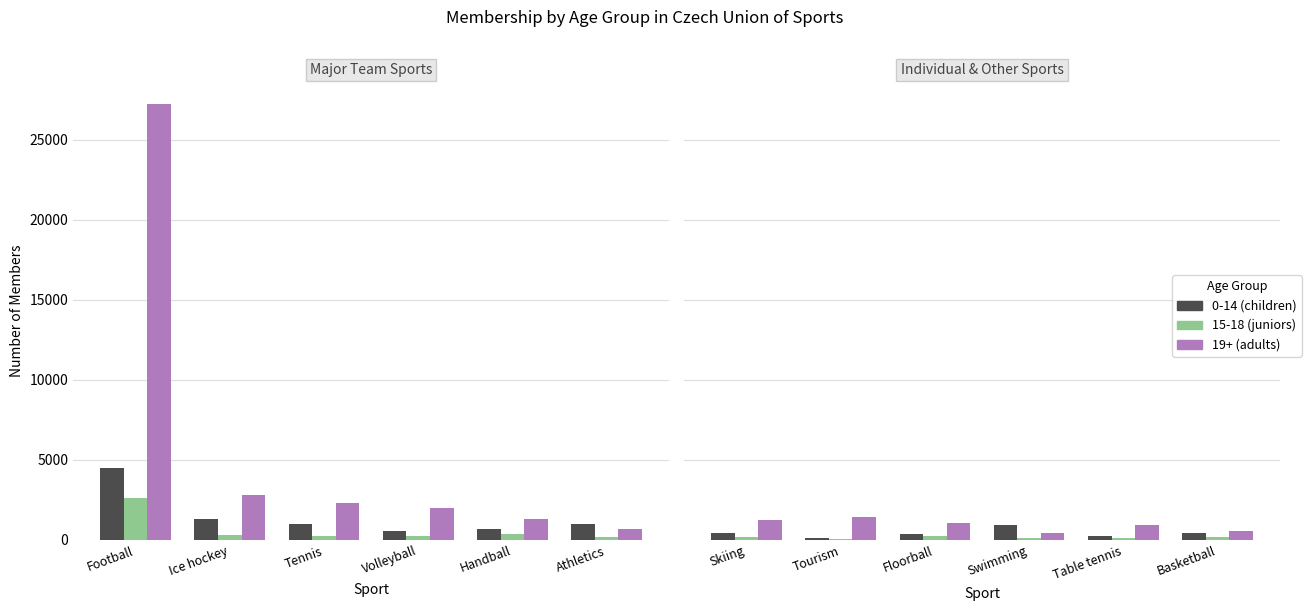

True or false: 19+ (adults) has a value of 286 at Basketball.

False